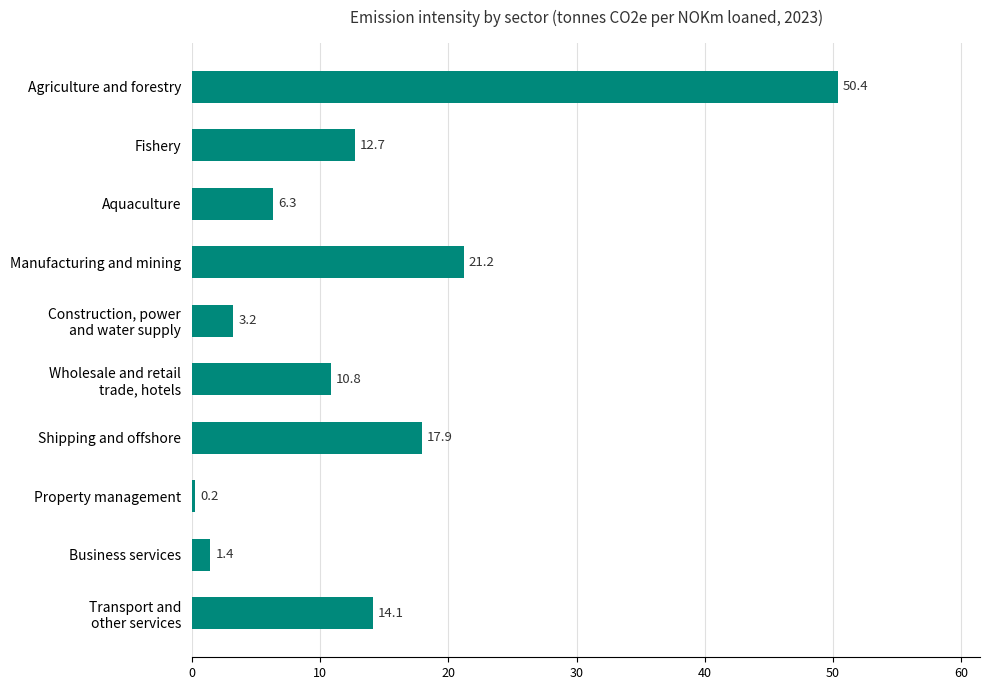

The chart shows a value of 17.9 at Shipping and offshore. True or false?

True